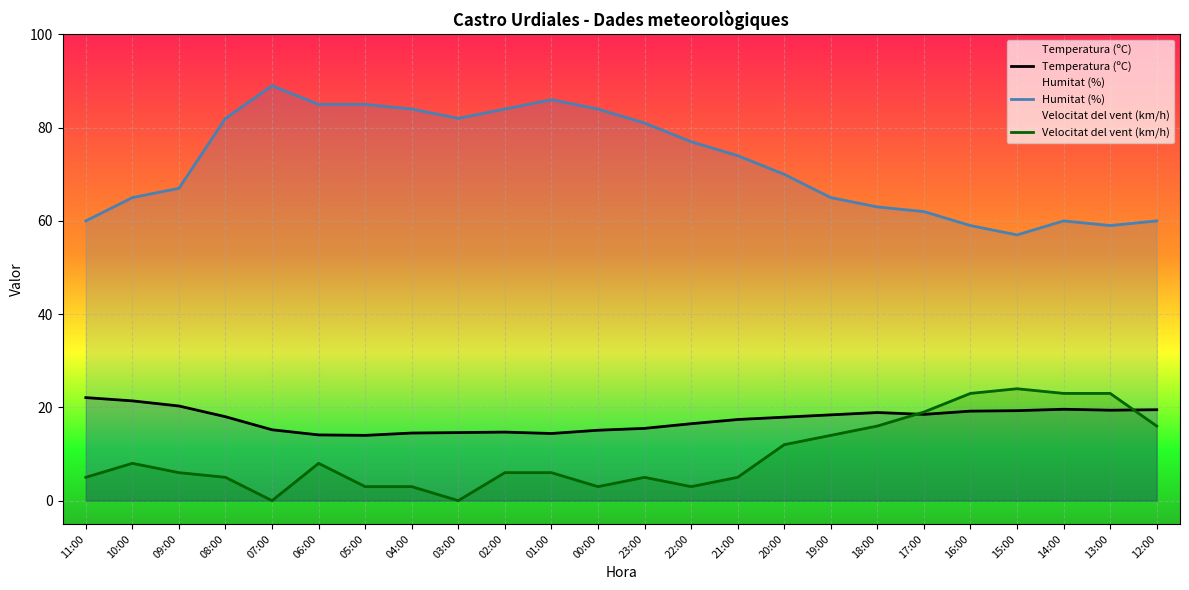

Between 16:00 and 15:00, which is larger?

15:00